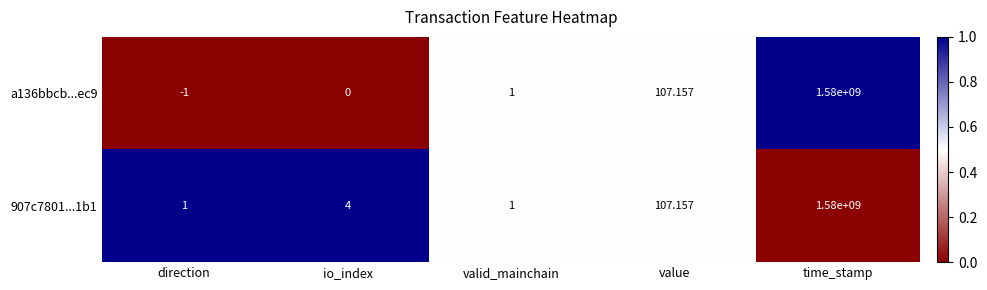

How many values in the 907c7801...1b1 series are below 4?

2